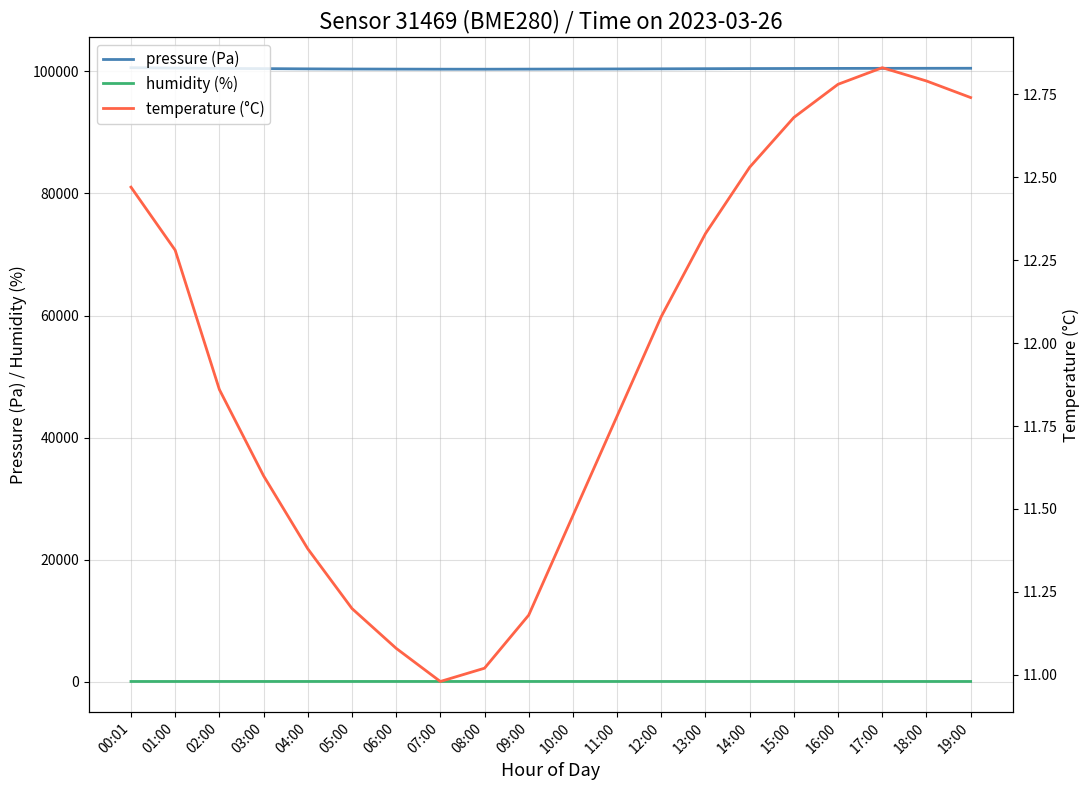

True or false: humidity (%) has a value of 68.8 at 17:00.

True